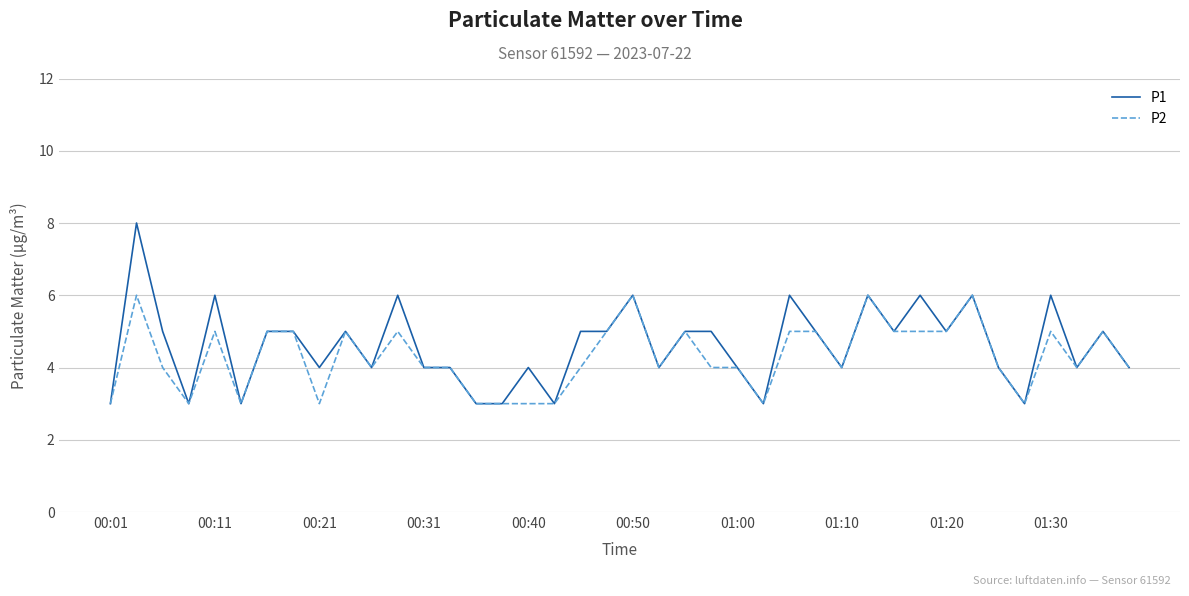

Which series has the largest range (max minus min)?

P1